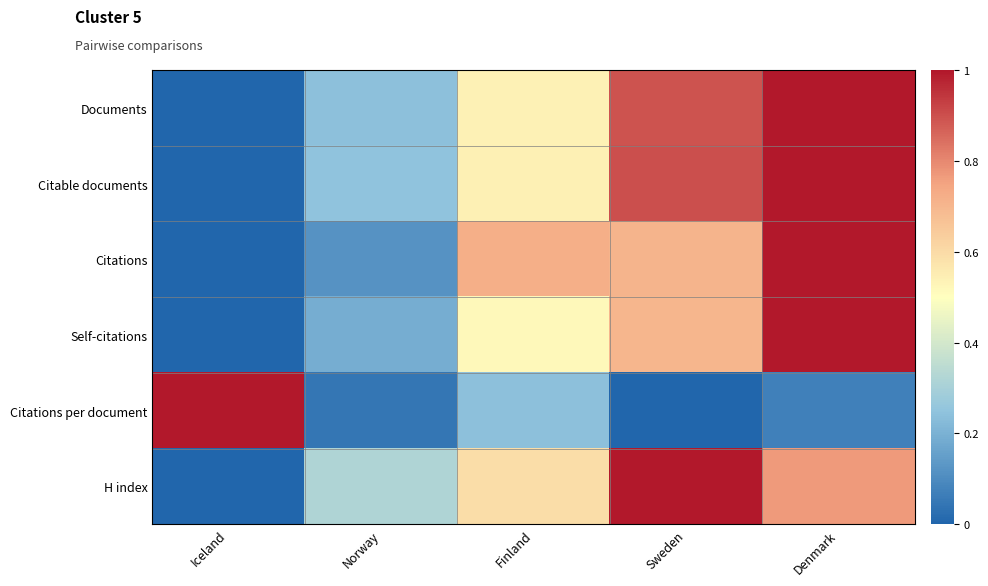

Reading left to right, what are all the values shown in this chart?

Documents: Iceland=0.0	Norway=0.2	Finland=0.5	Sweden=0.9	Denmark=1.0
Citable documents: Iceland=0.0	Norway=0.2	Finland=0.5	Sweden=0.9	Denmark=1.0
Citations: Iceland=0.0	Norway=0.1	Finland=0.7	Sweden=0.7	Denmark=1.0
Self-citations: Iceland=0.0	Norway=0.2	Finland=0.5	Sweden=0.7	Denmark=1.0
Citations per document: Iceland=1.0	Norway=0.0	Finland=0.2	Sweden=0.0	Denmark=0.1
H index: Iceland=0.0	Norway=0.3	Finland=0.6	Sweden=1.0	Denmark=0.8